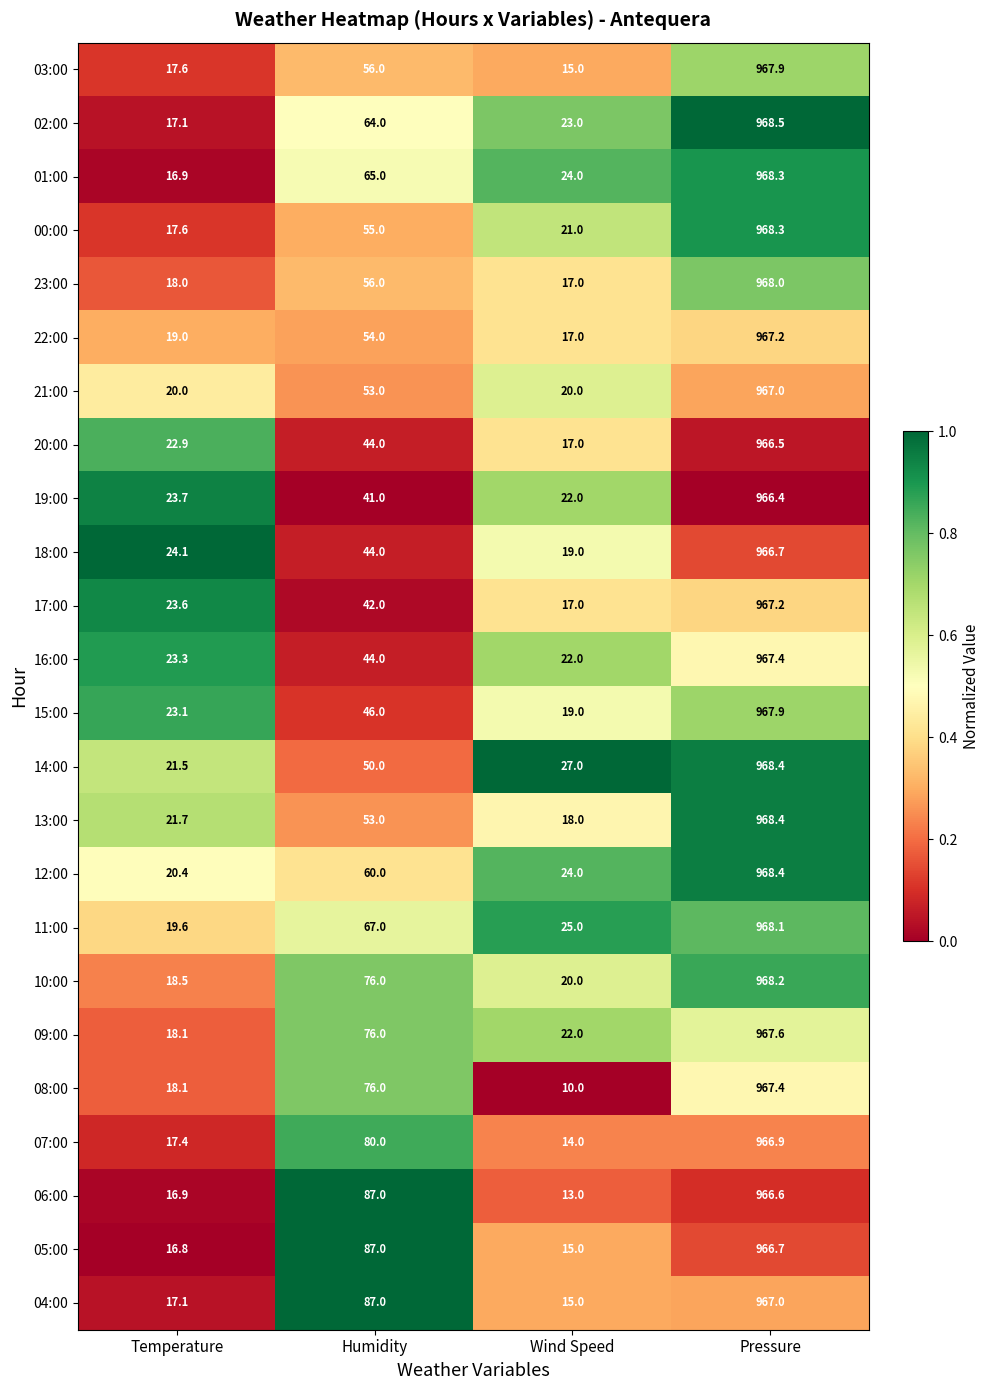

The value of 21:00 at Humidity is 84.1. True or false?

False